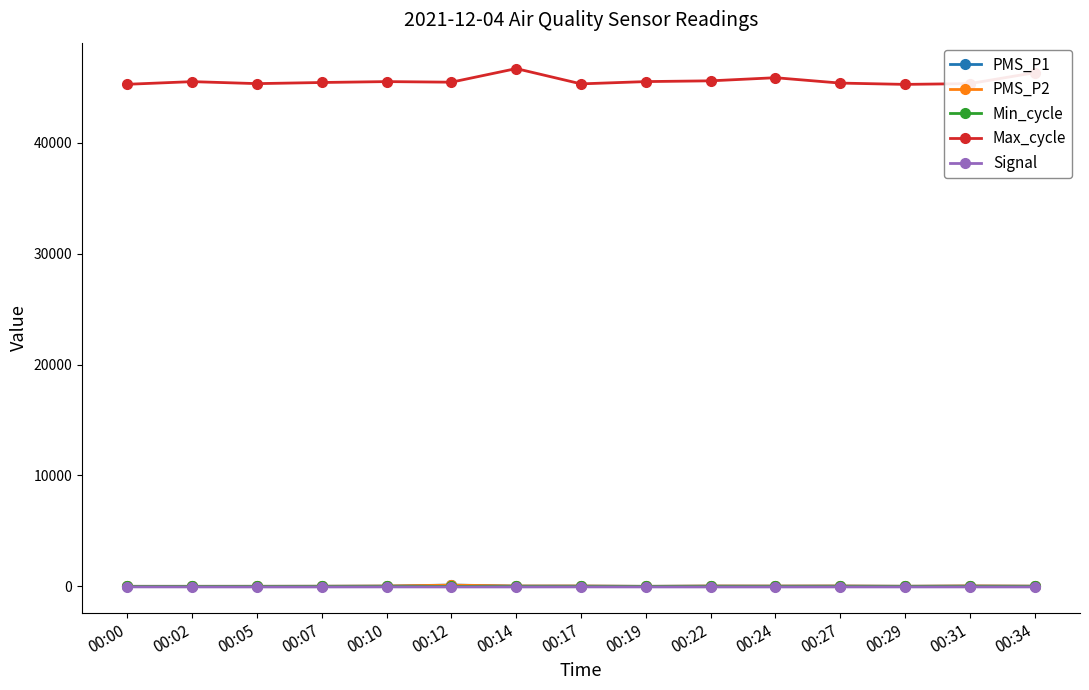

At which label does PMS_P1 first exceed 23?

00:10